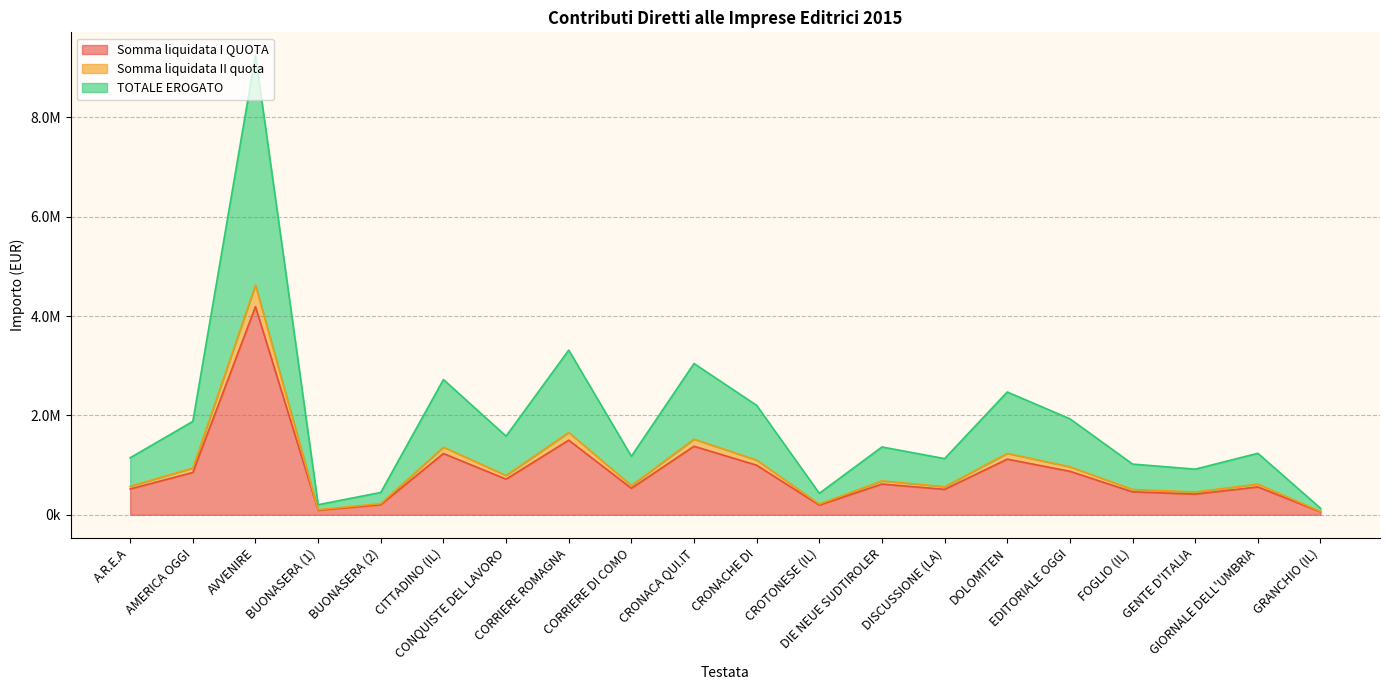

Where does the Somma liquidata II quota series first go above 682655?

AMERICA OGGI